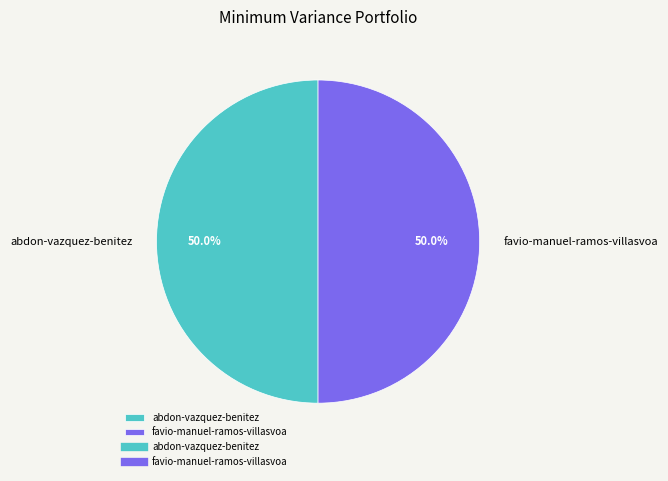

True or false: favio-manuel-ramos-villasvoa accounts for 50% of the total.

True